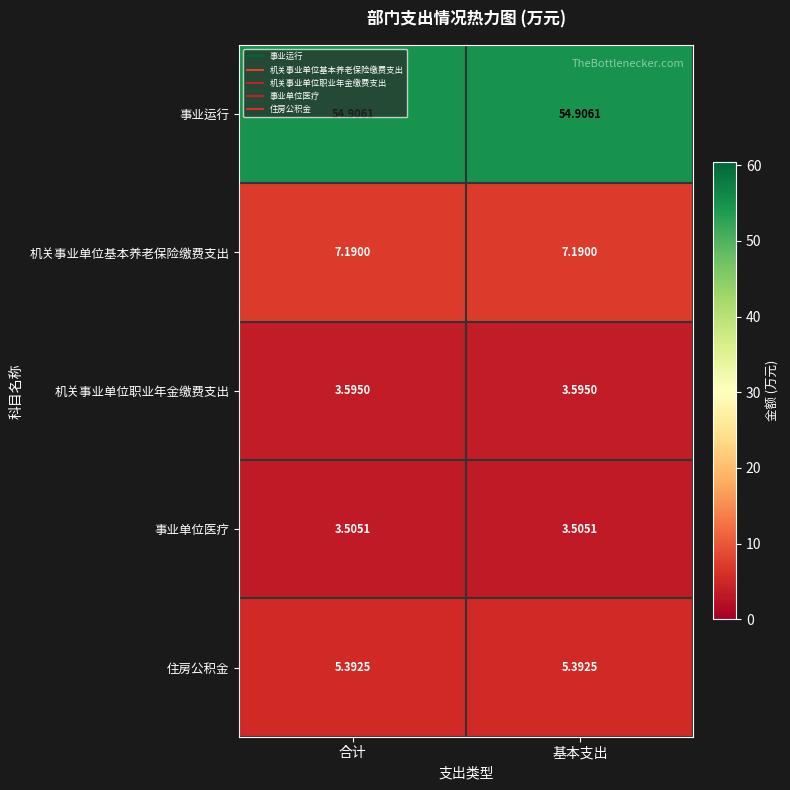

Rank the series by their maximum value, from highest to lowest.

事业运行, 机关事业单位基本养老保险缴费支出, 住房公积金, 机关事业单位职业年金缴费支出, 事业单位医疗